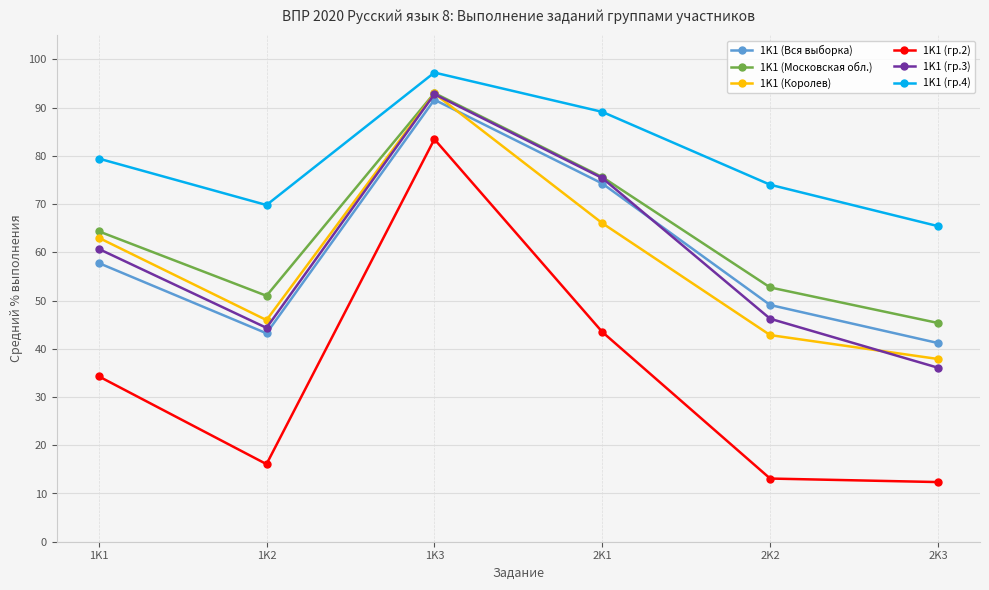

What is the sum of all 1K1 (Королев) values?

348.8